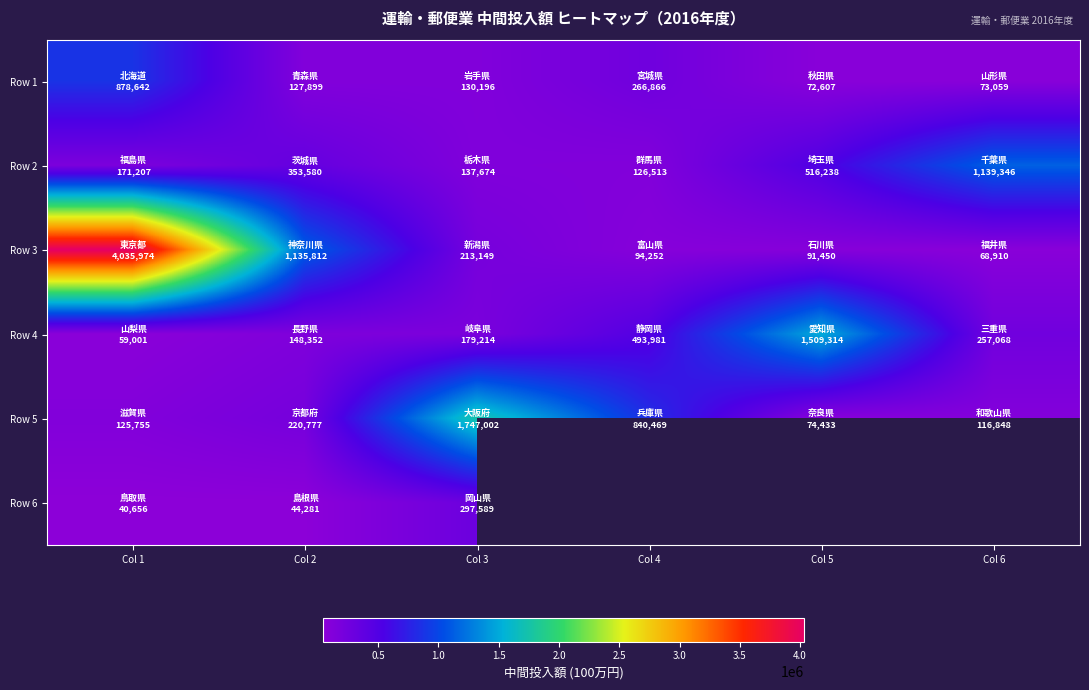

Is it true that Row 2 equals 222654.2 at Col 4?

False